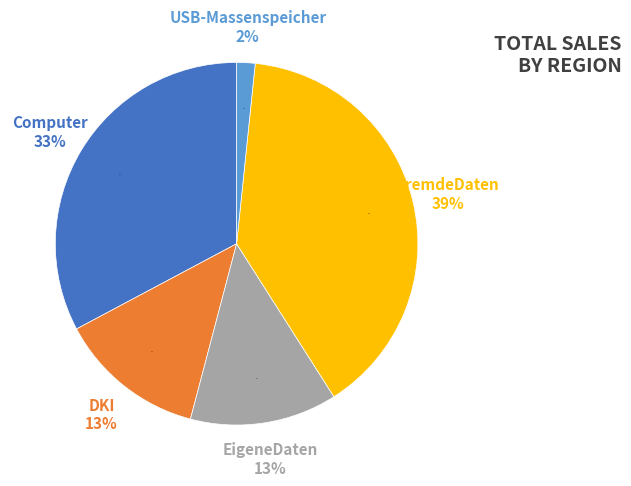

Which slice is the largest?

FremdeDaten